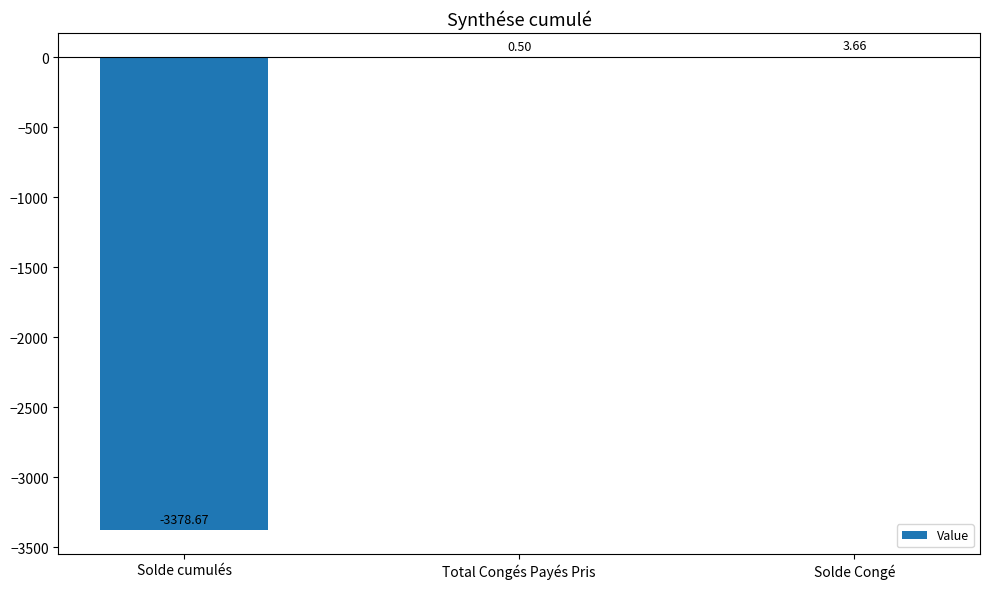

What is the sum of the values at Total Congés Payés Pris and Solde cumulés?

-3378.2